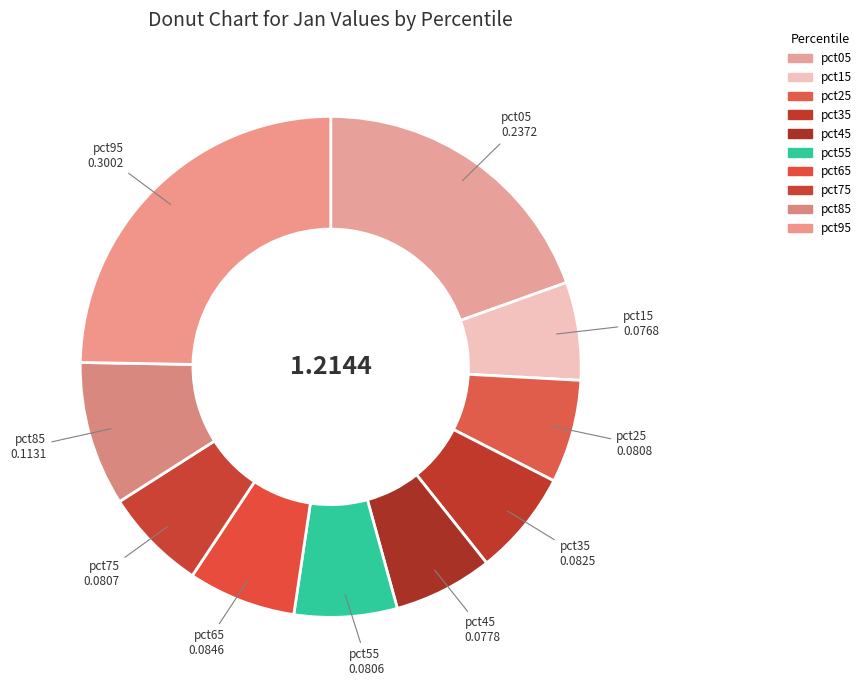

Which category has the biggest portion of the pie?

pct95